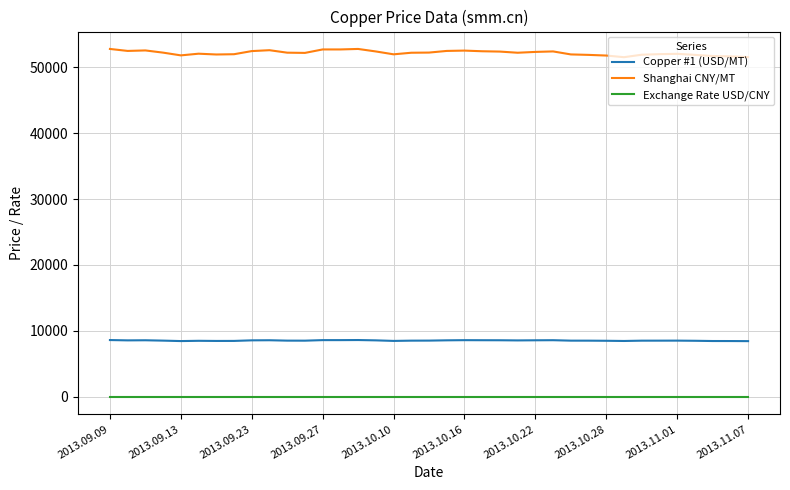

True or false: Copper #1 (USD/MT) and Shanghai CNY/MT intersect in this chart.

False